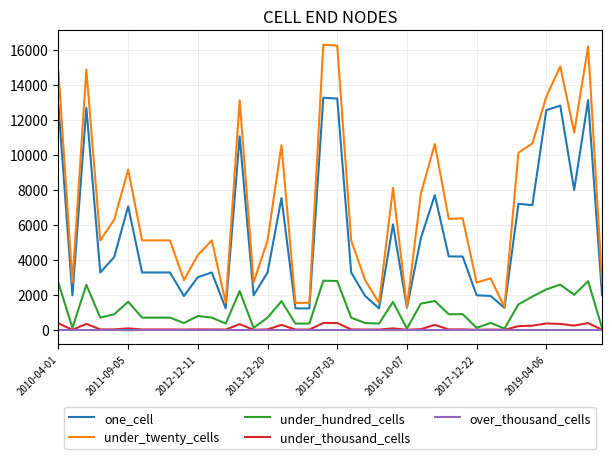

How many lines are shown in the chart?

5